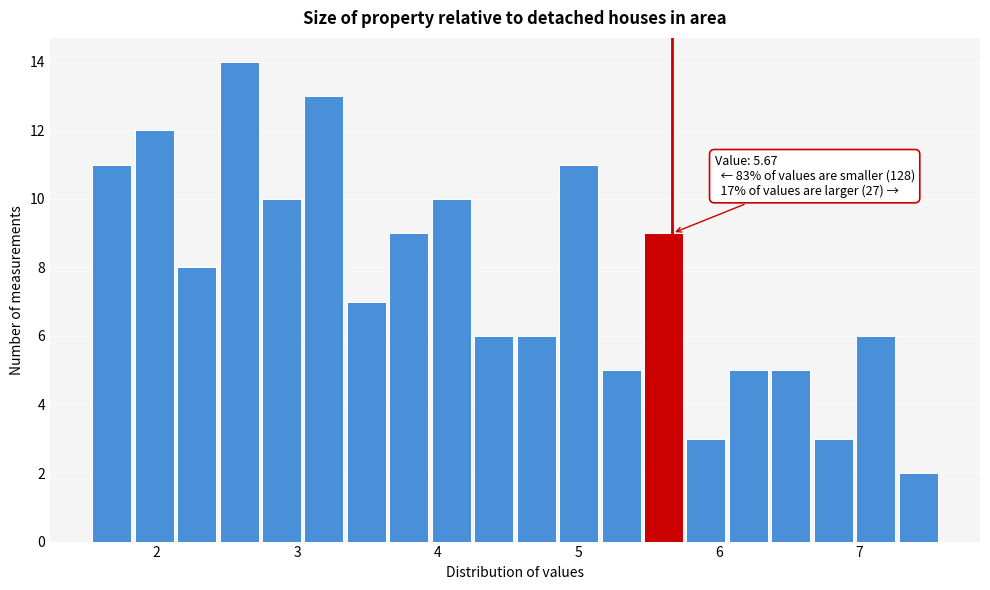

Around what value on the x-axis is the tallest bar? Give the approximate position of its centre, as read against the axis.

2.6